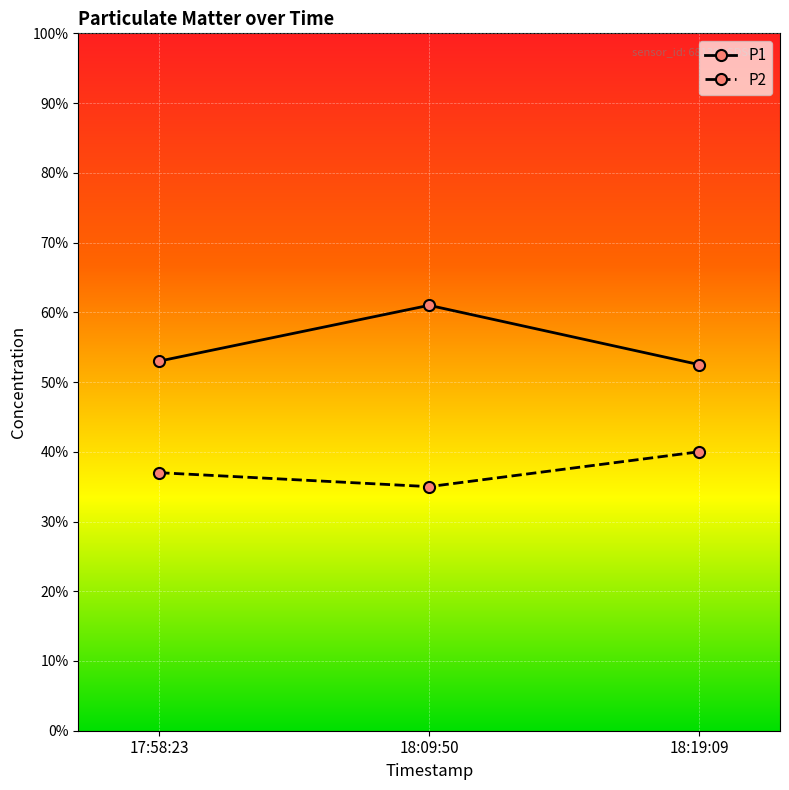

What are all the series names shown in the legend?

P1, P2